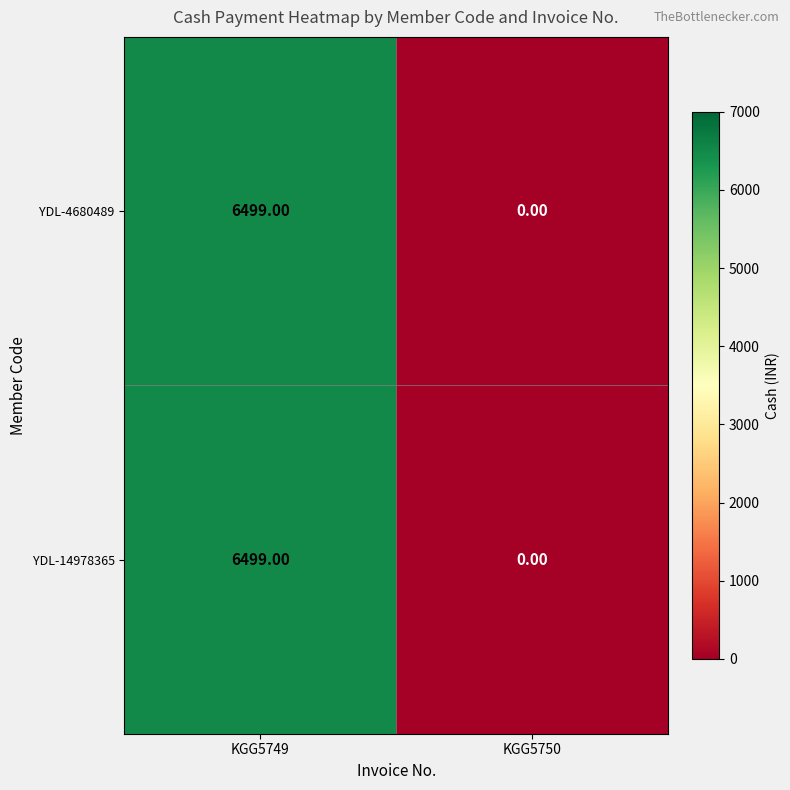

List the labels in order of YDL-4680489 value, largest first.

KGG5749, KGG5750